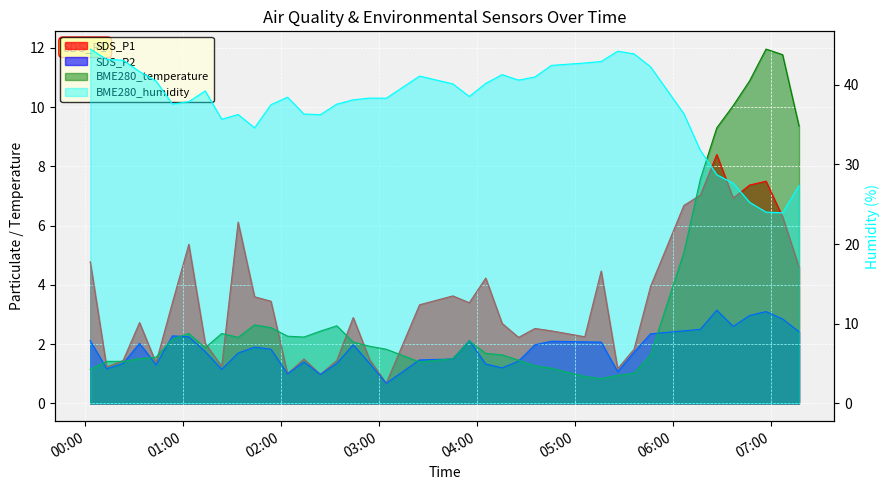

What is the maximum value shown in the chart?

44.5